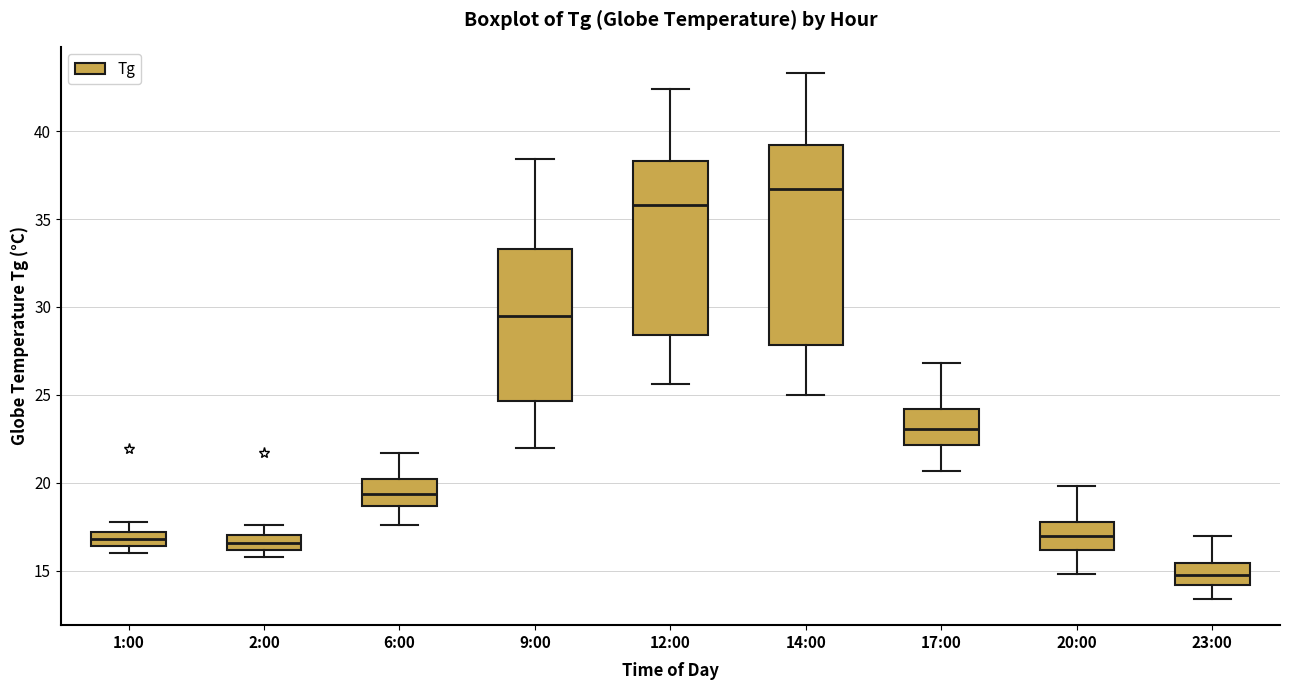

Reading left to right, transcribe this box plot: for each box, give where its median line is, the range the box spans, and where its two whiskers end, as read against the y-axis. The values are not printed on the chart, so give them approximately, as read against the axis.

1:00: median 17.0 (inside the box), box 16.5 to 17.0, whiskers 16.0 to 18.0
2:00: median 16.5, box 16.0 to 17.0, whiskers 16.0 (just below the box's lower edge) to 17.5
6:00: median 19.5, box 18.5 to 20.0, whiskers 17.5 to 21.5
9:00: median 29.5, box 24.5 to 33.5, whiskers 22.0 to 38.5
12:00: median 36.0, box 28.5 to 38.5, whiskers 25.5 to 42.5
14:00: median 36.5, box 28.0 to 39.0, whiskers 25.0 to 43.5
17:00: median 23.0, box 22.0 to 24.0, whiskers 20.5 to 27.0
20:00: median 17.0, box 16.0 to 18.0, whiskers 15.0 to 20.0
23:00: median 15.0, box 14.0 to 15.5, whiskers 13.5 to 17.0